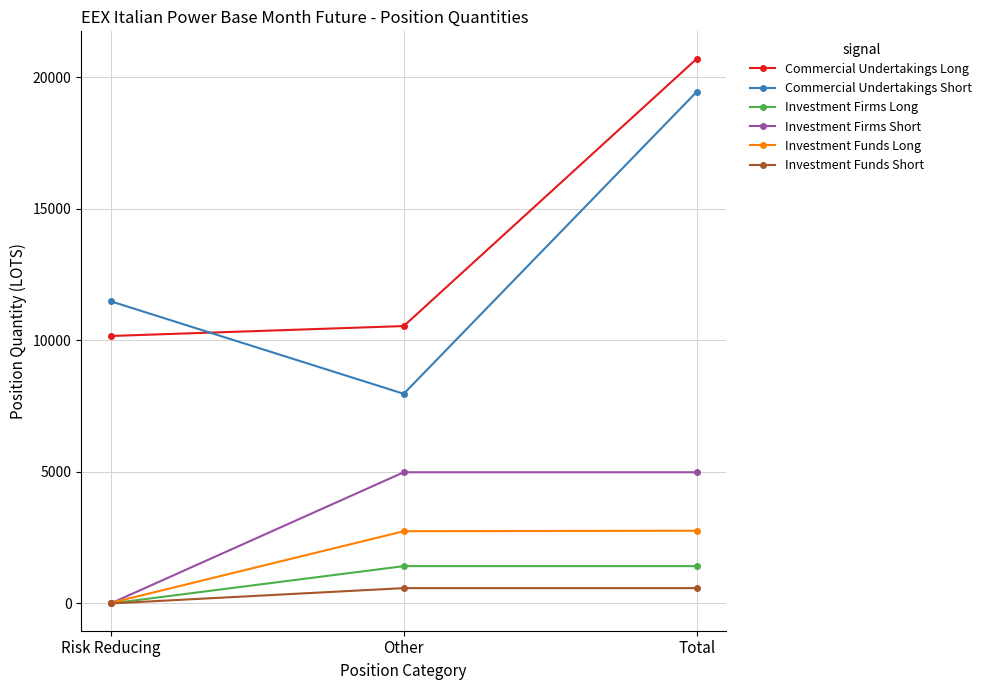

The value of Commercial Undertakings Long at Other is 3728.6. True or false?

False